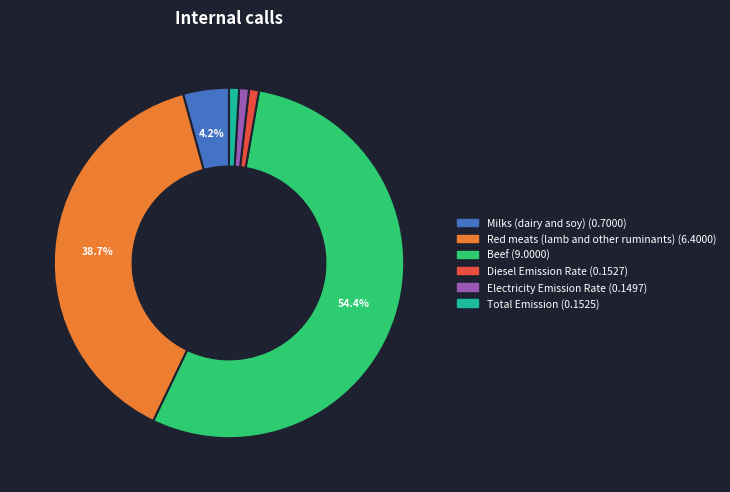

Which slice represents more than half of the pie?

Beef